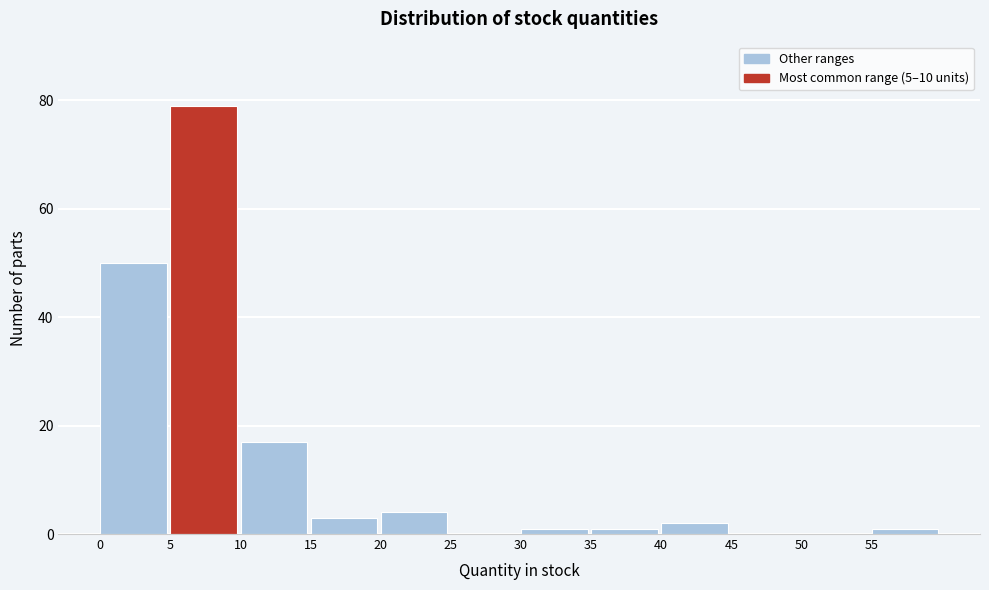

What is the height of the bar covering 20 to 25 on the x-axis? The values are not printed on the chart, so give them approximately, as read against the axis.

4